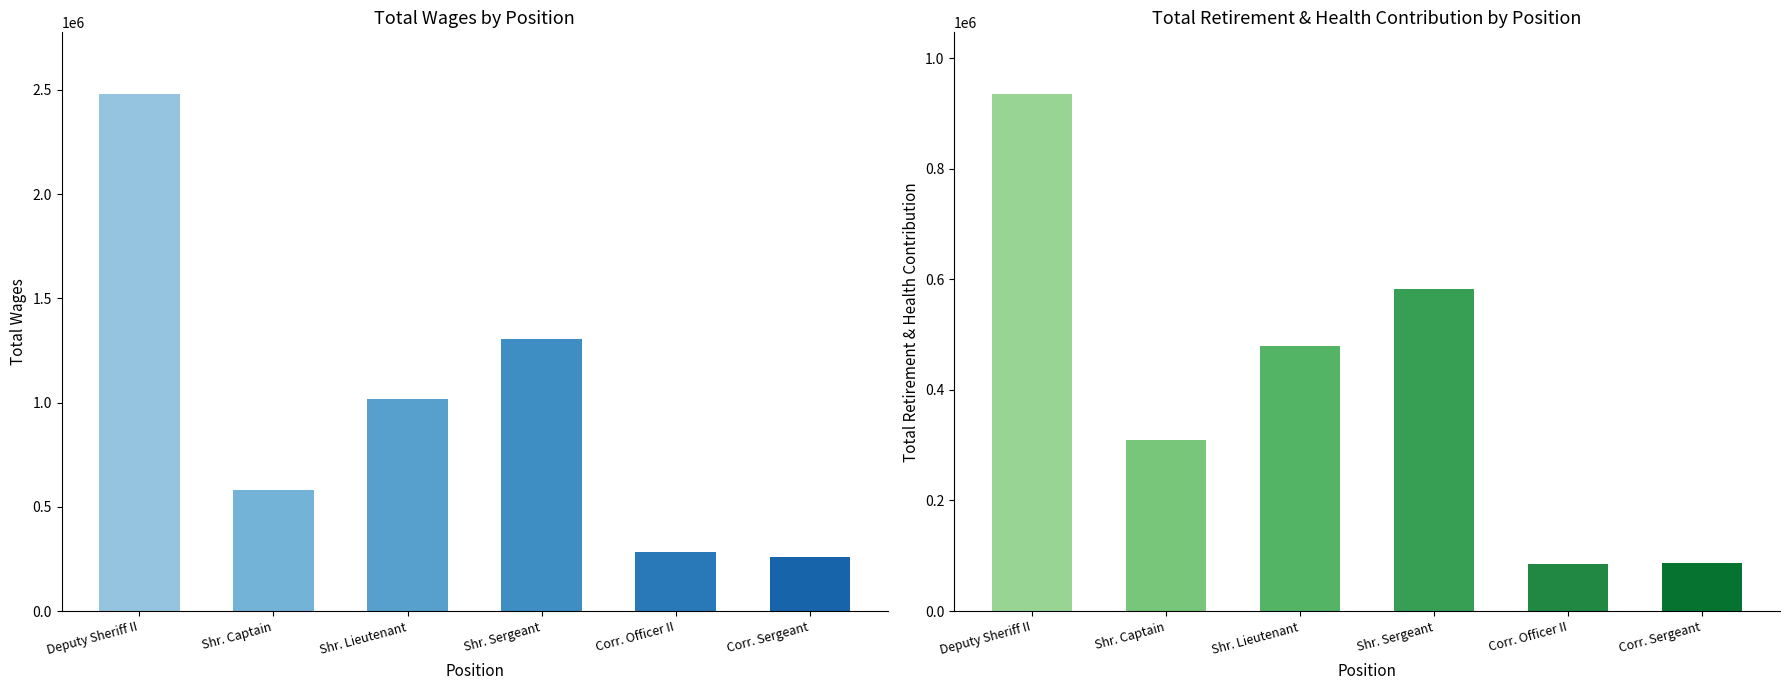

Reading right to left, extract all data points from this chart.

Total Wages: Corr. Sergeant=257558	Corr. Officer II=283297	Shr. Sergeant=1303024	Shr. Lieutenant=1018687	Shr. Captain=582319	Deputy Sheriff II=2477979
Total Retirement & Health Contribution: Corr. Sergeant=87289	Corr. Officer II=84636	Shr. Sergeant=582488	Shr. Lieutenant=480245	Shr. Captain=309378	Deputy Sheriff II=934461